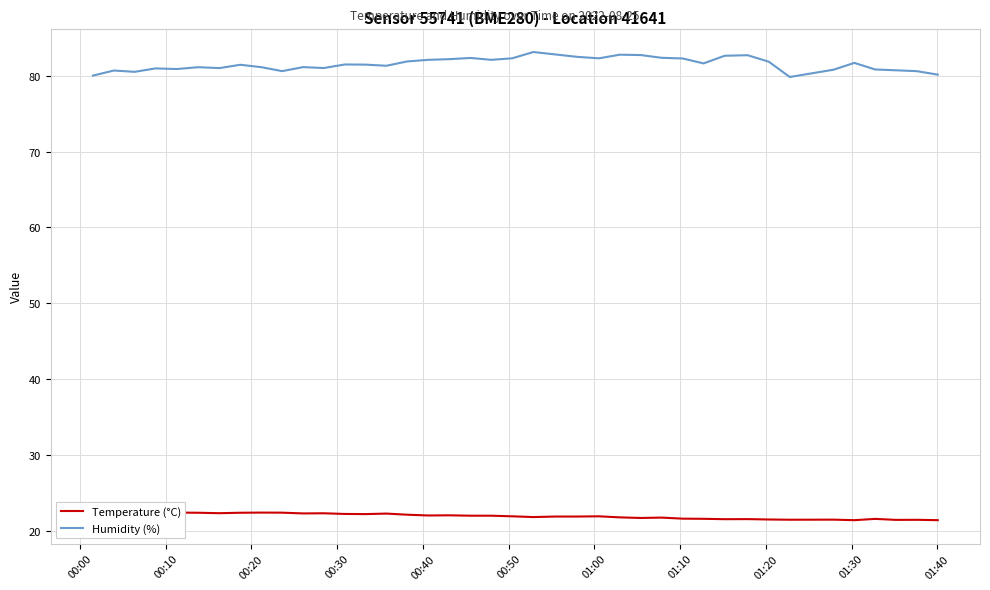

What is the sum of all Humidity (%) values?

3262.2